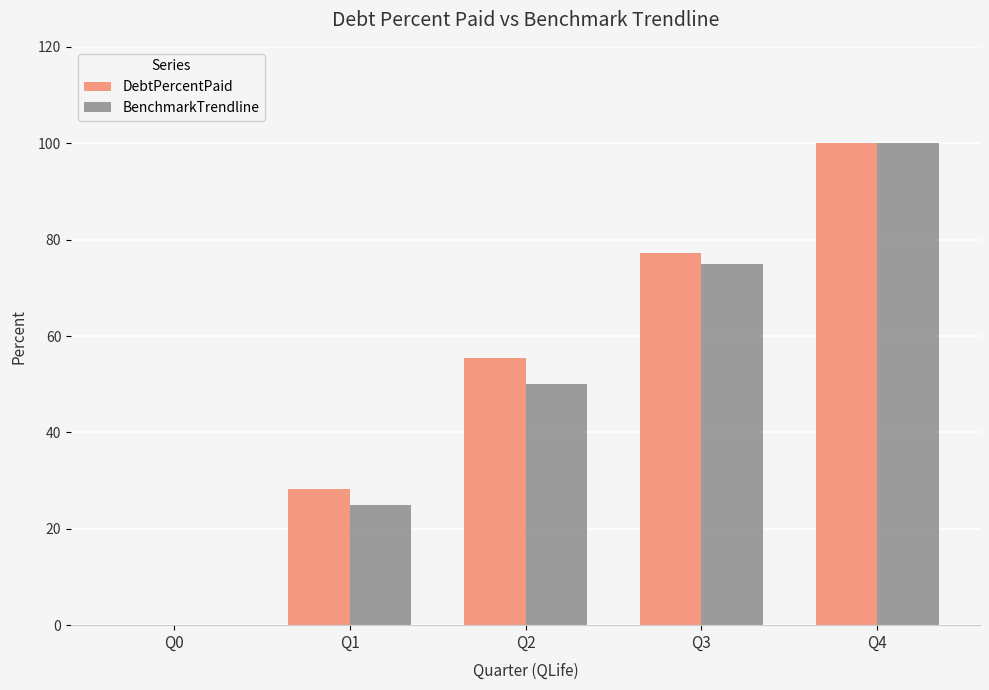

True or false: BenchmarkTrendline has a value of 75.0 at Q3.

True